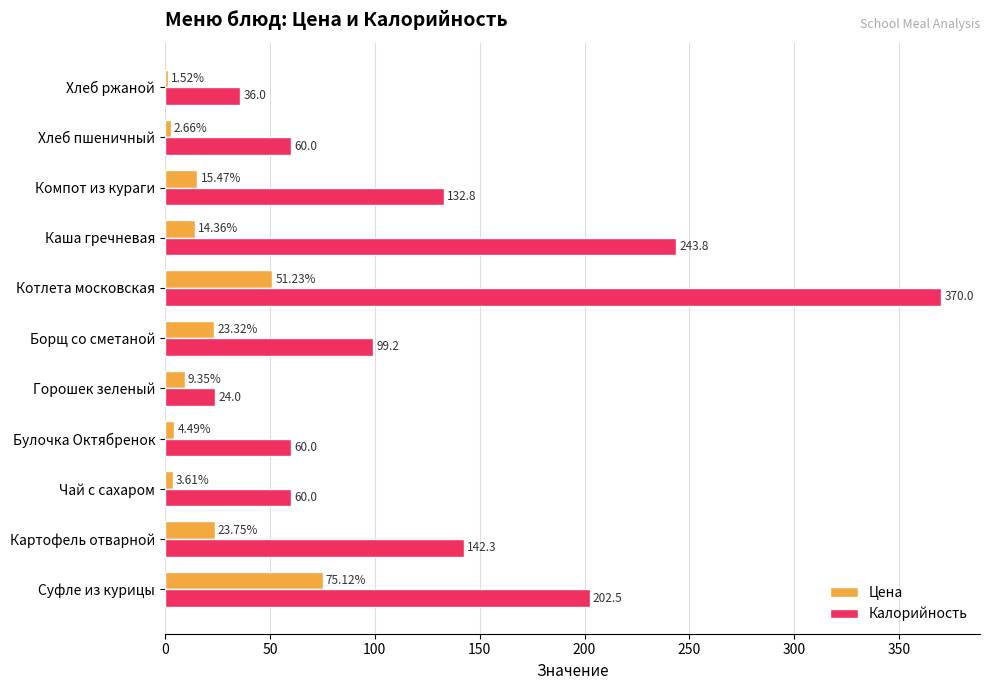

Which series changed the most between Чай с сахаром and Горошек зеленый?

Калорийность